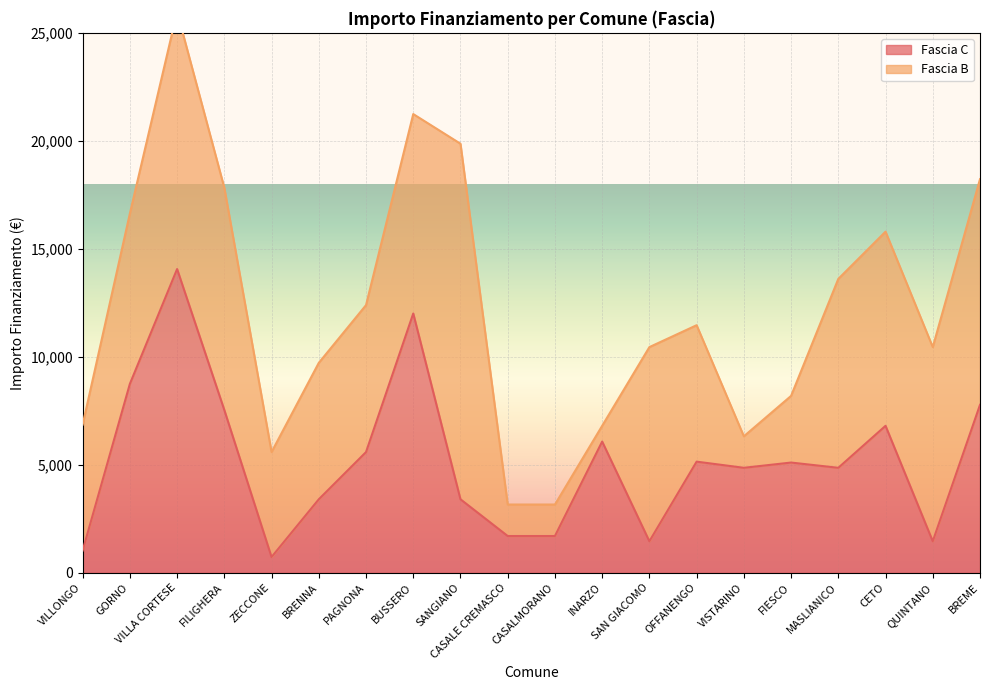

What is the smallest value displayed?

729